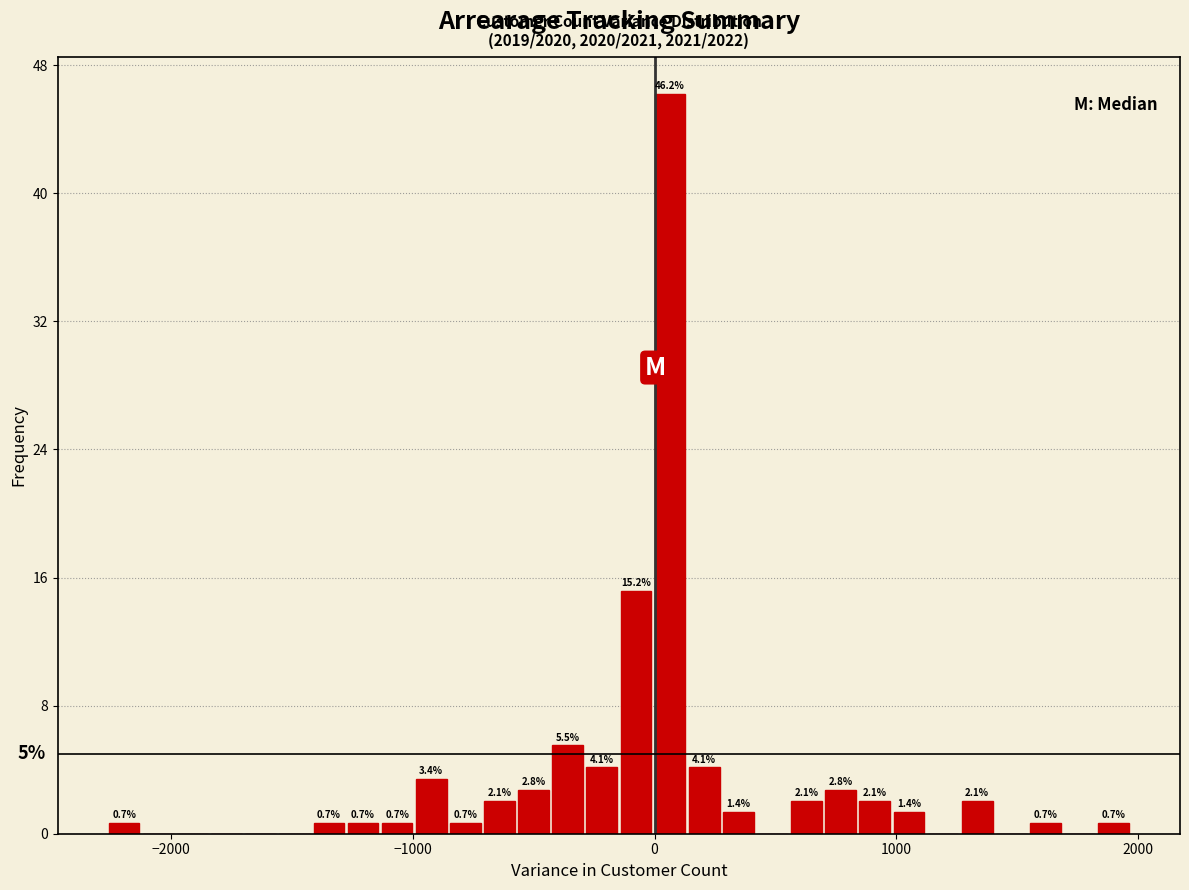

Read against the x-axis, roughly where is the centre of the tallest bar?

100